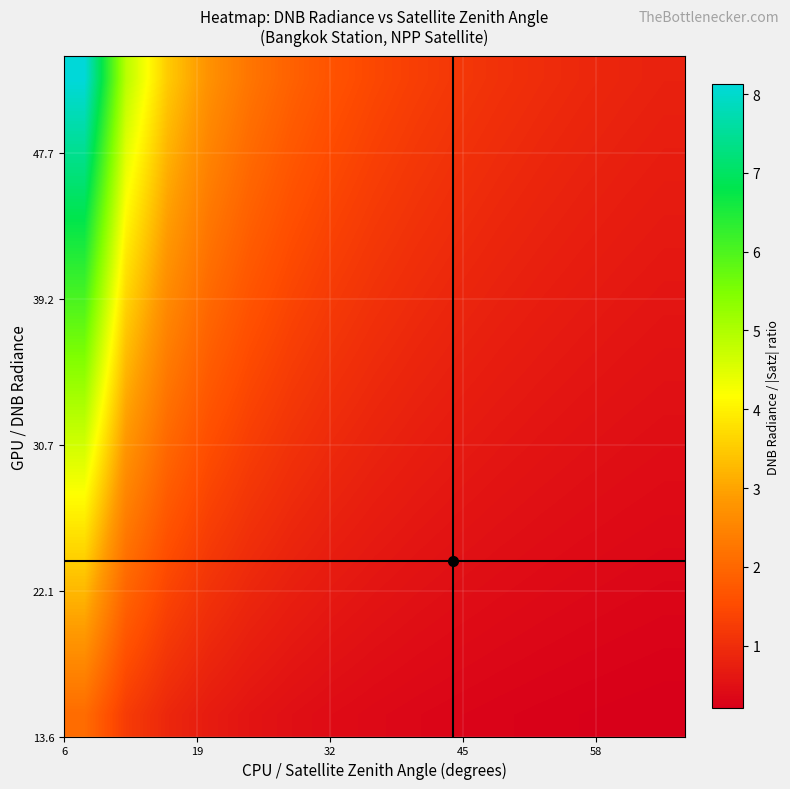

At how many categories does at least one series exceed 2?

5